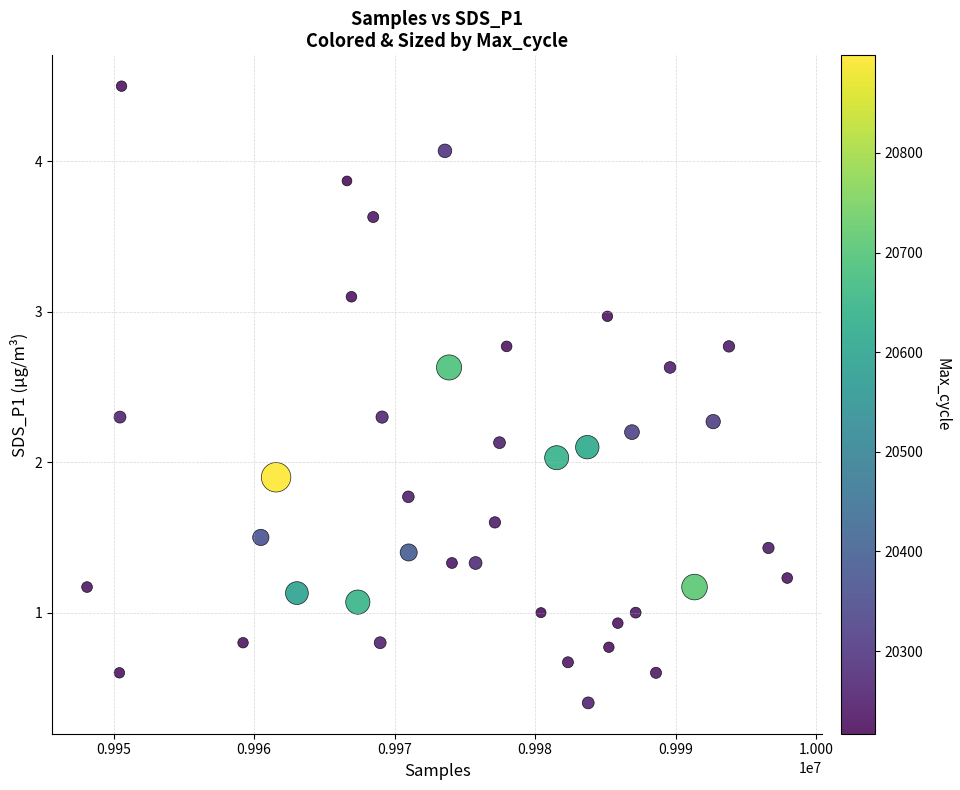

What is the range of X values (max minus min)?

49839.0